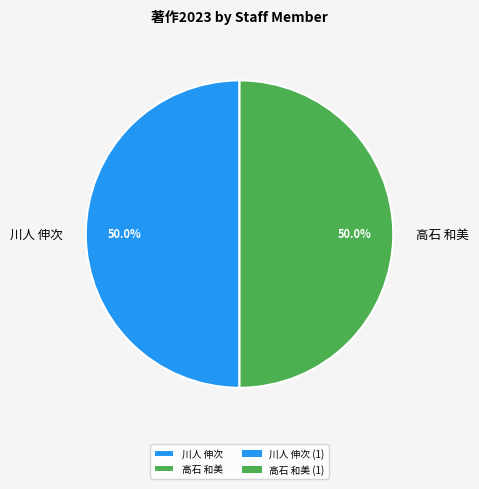

Do 高石 和美 and 川人 伸次 together represent more than half of the pie?

Yes